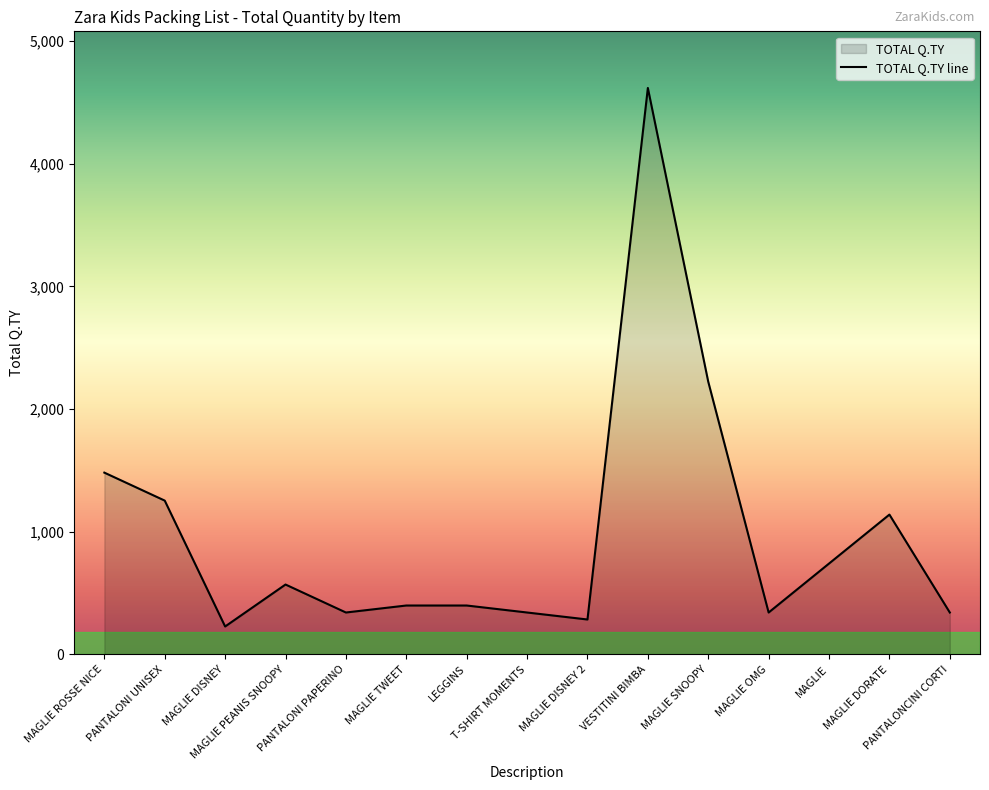

List the labels in order of value, smallest first.

MAGLIE DISNEY, MAGLIE DISNEY 2, PANTALONI PAPERINO, T-SHIRT MOMENTS, MAGLIE OMG, PANTALONCINI CORTI, MAGLIE TWEET, LEGGINS, MAGLIE PEANIS SNOOPY, MAGLIE, MAGLIE DORATE, PANTALONI UNISEX, MAGLIE ROSSE NICE, MAGLIE SNOOPY, VESTITINI BIMBA